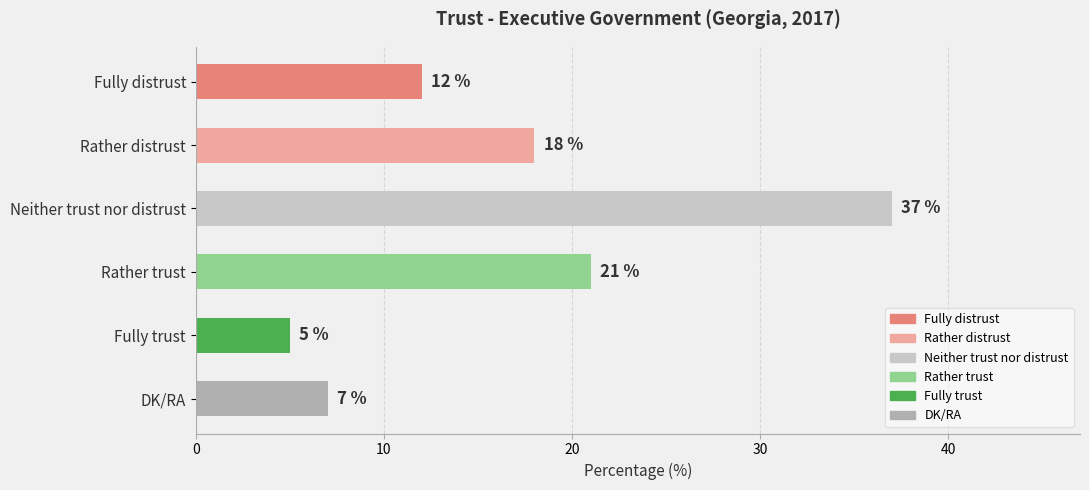

What is the smallest value displayed?

5